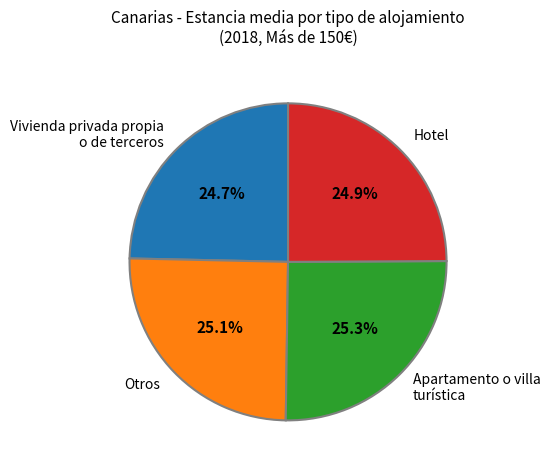

How many slices are in this pie chart?

4